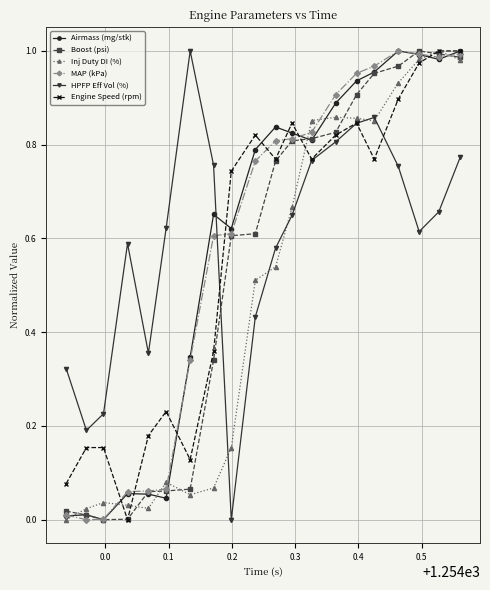

Which series ends up on top after the final intersection of Airmass (mg/stk) and HPFP Eff Vol (%)?

Airmass (mg/stk)